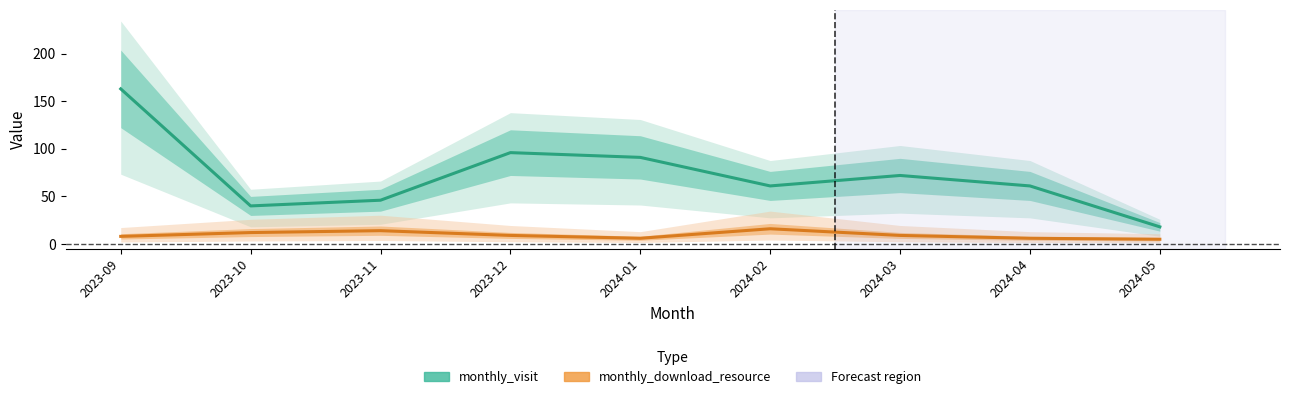

True or false: monthly_download_resource has more than 2 points higher than both neighbors.

False